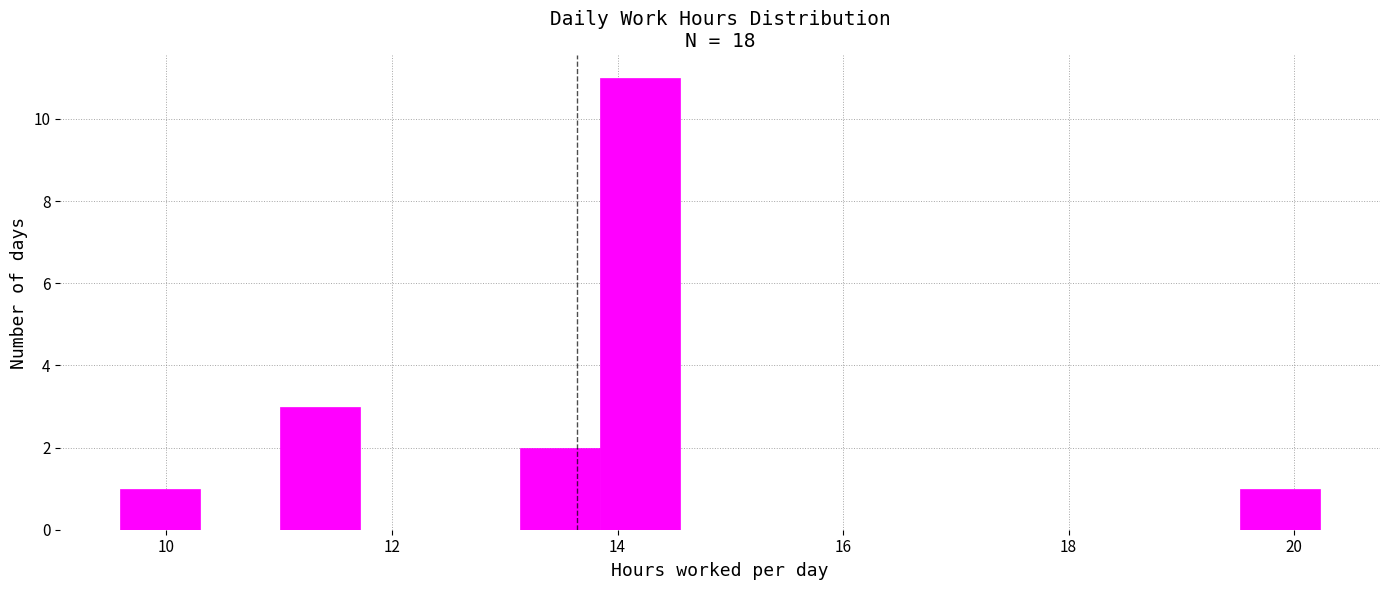

Around what value on the x-axis is the tallest bar? Give the approximate position of its centre, as read against the axis.

14.2